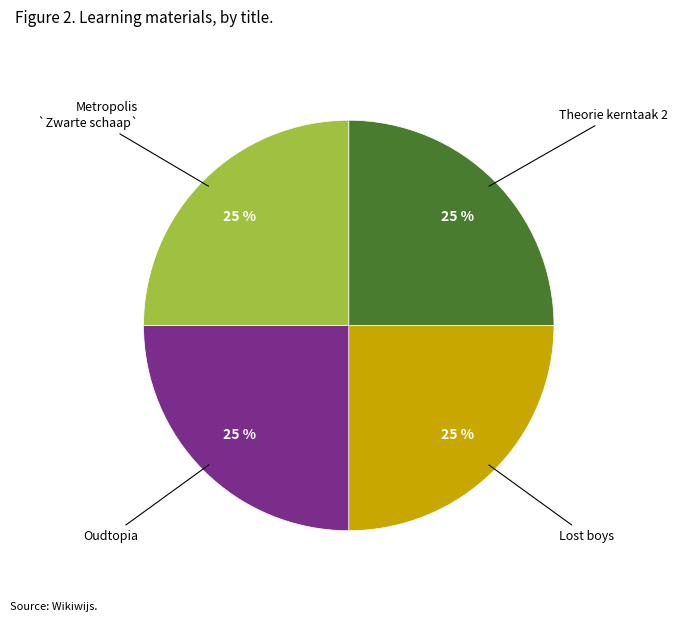

Is there a majority slice in this chart?

No